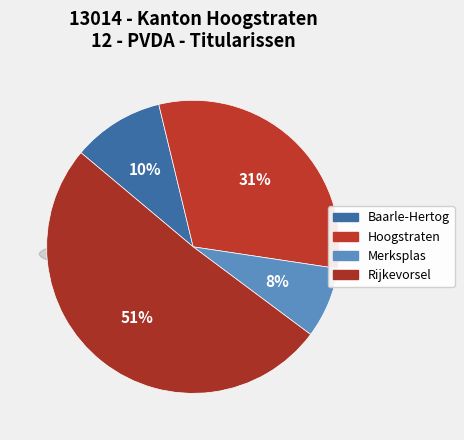

What percentage is NOT represented by Baarle-Hertog?

89.9%